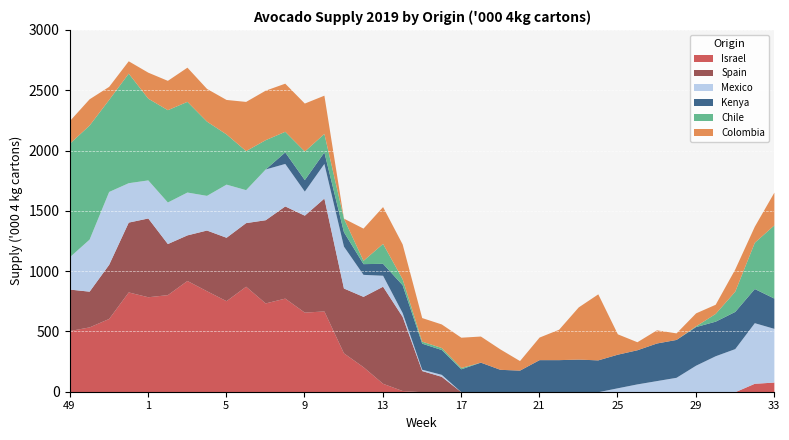

Where do Spain and Mexico first cross each other?

49 and 50